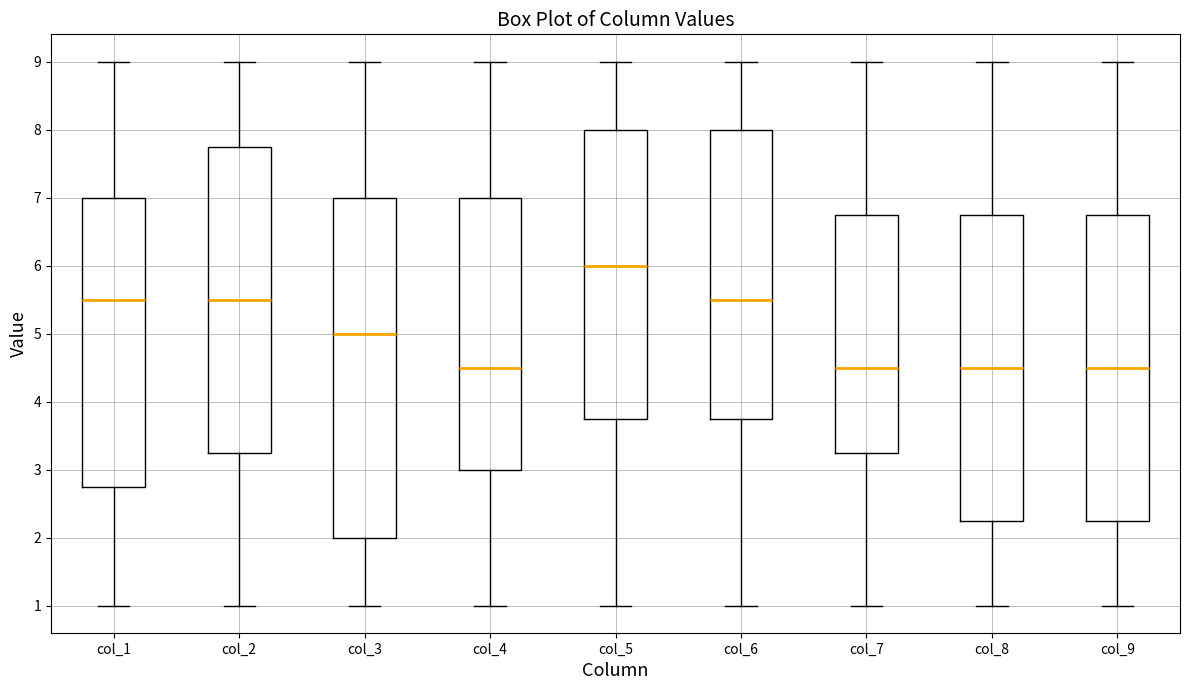

Comparing the boxes themselves (not the whiskers), which one is the tallest?

col_3